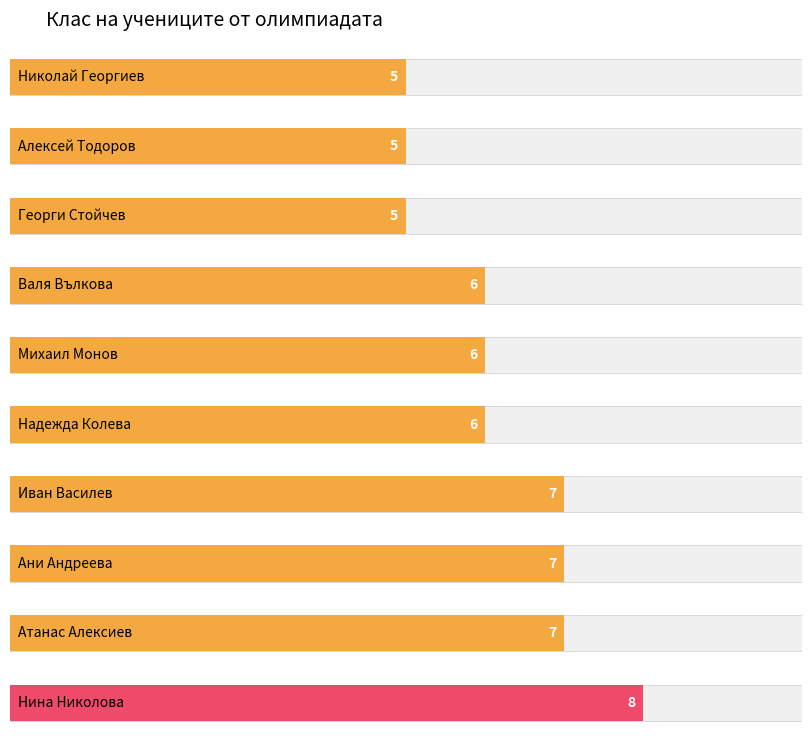

Is it true that Клас 5 equals 5 at Алексей Тодоров?

True